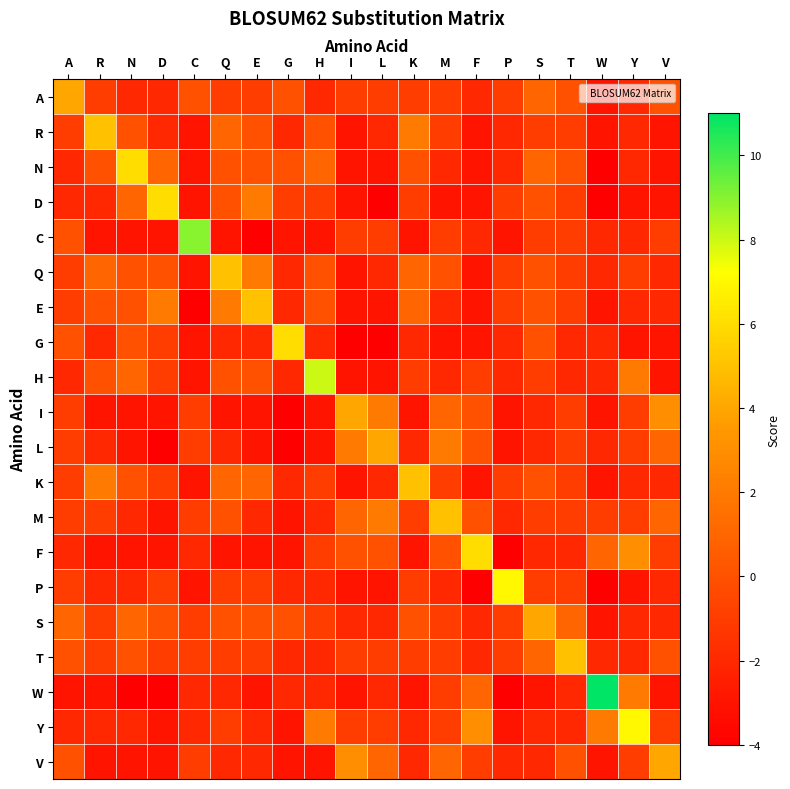

At which category is the sum across all series the highest?

S